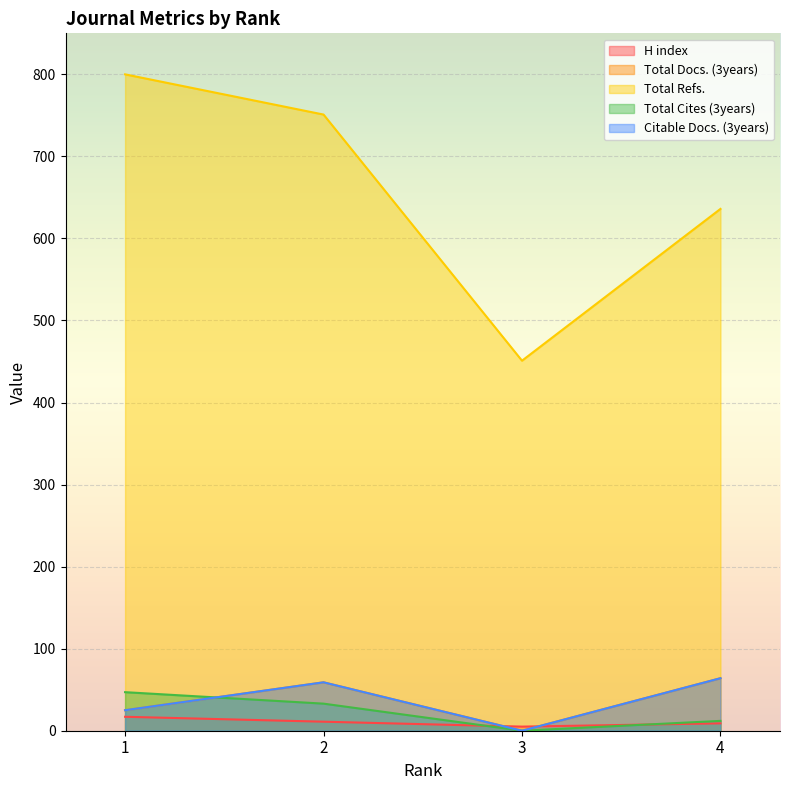

Reading left to right, list all the values displayed in this chart.

H index: 17	11	5	9
Total Docs. (3years): 25	59	0	64
Total Refs.: 800	751	451	636
Total Cites (3years): 47	33	0	12
Citable Docs. (3years): 25	59	0	64